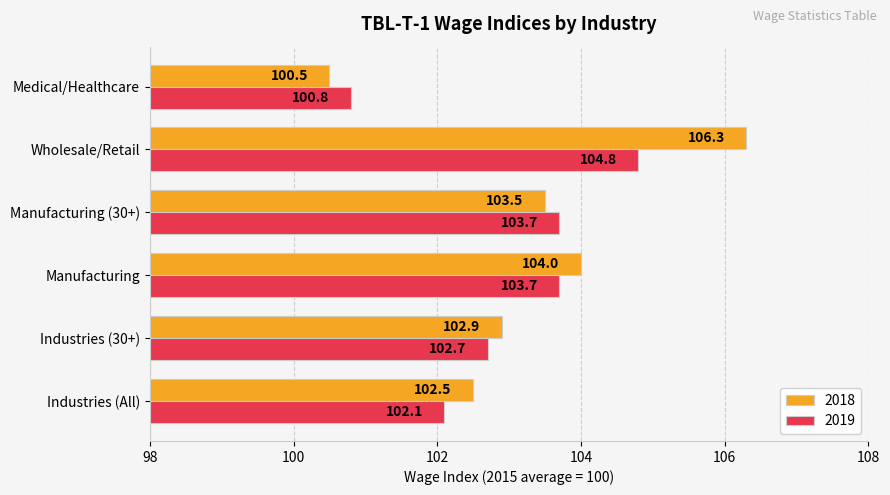

What is the average value of the 2018 series?

103.3